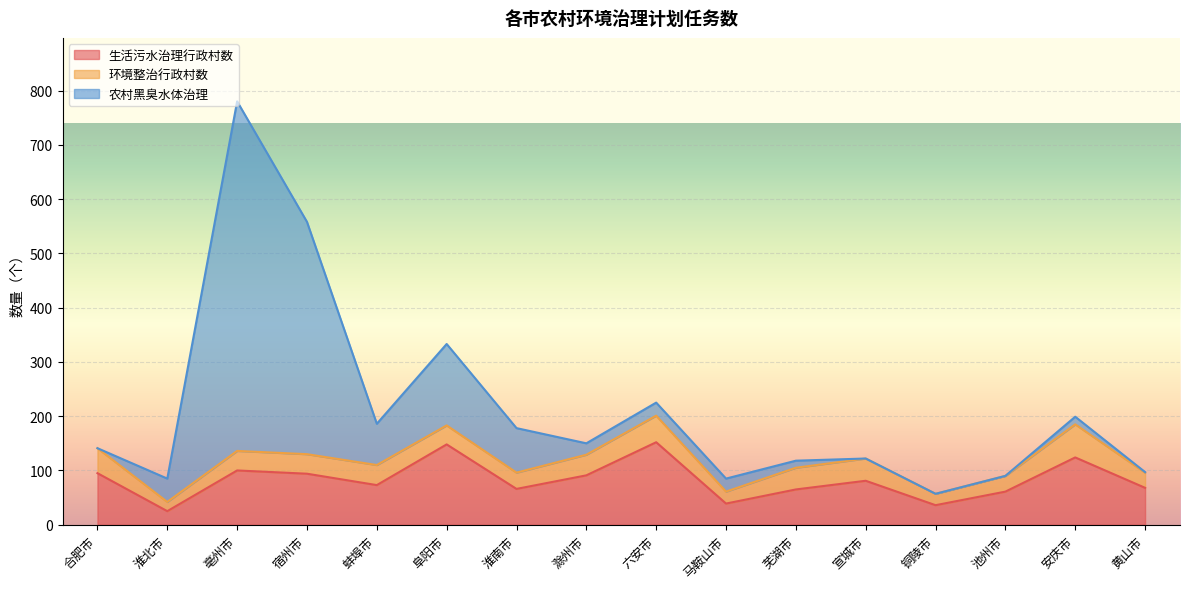

What are all the series names shown in the legend?

生活污水治理行政村数, 环境整治行政村数, 农村黑臭水体治理